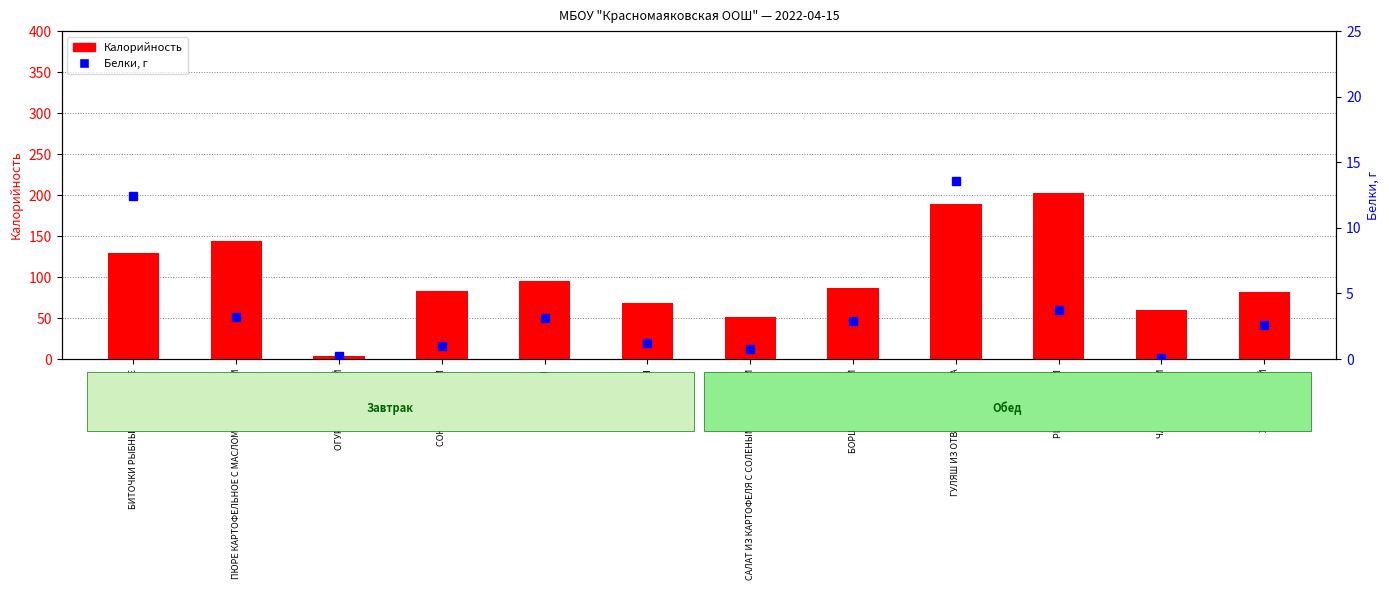

Reading left to right, transcribe all the data shown in this chart.

Калорийность: БИТОЧКИ РЫБНЫЕ ЗАПЕЧЕНЫЕ=129.9	ПЮРЕ КАРТОФЕЛЬНОЕ С МАСЛОМ СЛИВОЧНЫМ=143.9	ОГУРЕЦ СОЛЕНЫЙ=3.3	СОК ФРУКТОВЫЙ=83.4	ПШЕНИЧНЫЙ=94.7	БАНАН=68.3	САЛАТ ИЗ КАРТОФЕЛЯ С СОЛЕНЫМИ ОГУРЦАМИ=51.0	БОРЩ СИБИРСКИЙ=87.2	ГУЛЯШ ИЗ ОТВАРНОГО МЯСА=188.9	РИС ОТВАРНОЙ=203.0	ЧАЙ С САХАРОМ=59.6	ХЛЕБ РЖАНОЙ=81.6
Белки, г: БИТОЧКИ РЫБНЫЕ ЗАПЕЧЕНЫЕ=12.4	ПЮРЕ КАРТОФЕЛЬНОЕ С МАСЛОМ СЛИВОЧНЫМ=3.2	ОГУРЕЦ СОЛЕНЫЙ=0.2	СОК ФРУКТОВЫЙ=1.0	ПШЕНИЧНЫЙ=3.1	БАНАН=1.2	САЛАТ ИЗ КАРТОФЕЛЯ С СОЛЕНЫМИ ОГУРЦАМИ=0.8	БОРЩ СИБИРСКИЙ=2.9	ГУЛЯШ ИЗ ОТВАРНОГО МЯСА=13.6	РИС ОТВАРНОЙ=3.7	ЧАЙ С САХАРОМ=0.1	ХЛЕБ РЖАНОЙ=2.6